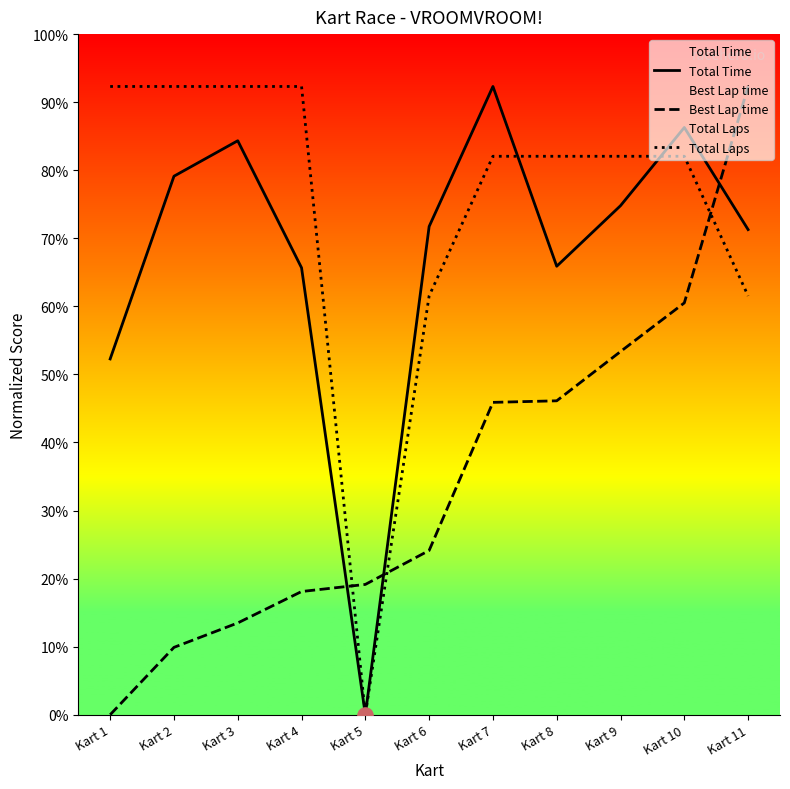

Which series has the largest Y range (max minus min)?

Total Time